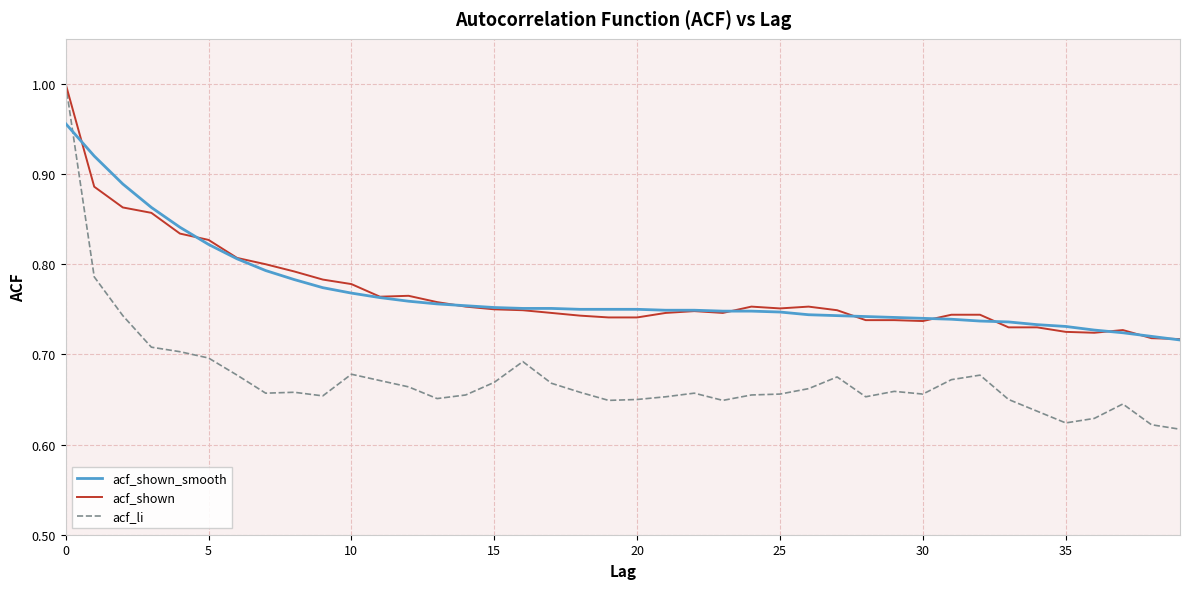

How many lines are shown in the chart?

3